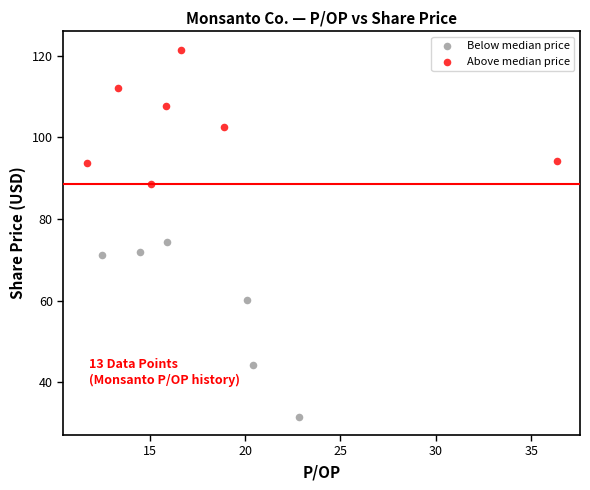

Which series has the widest spread of Y values?

Below median price